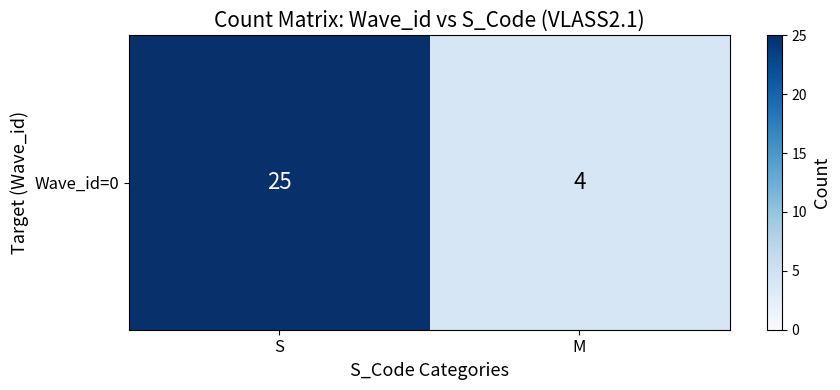

What is the sum of the values at S and M?

29